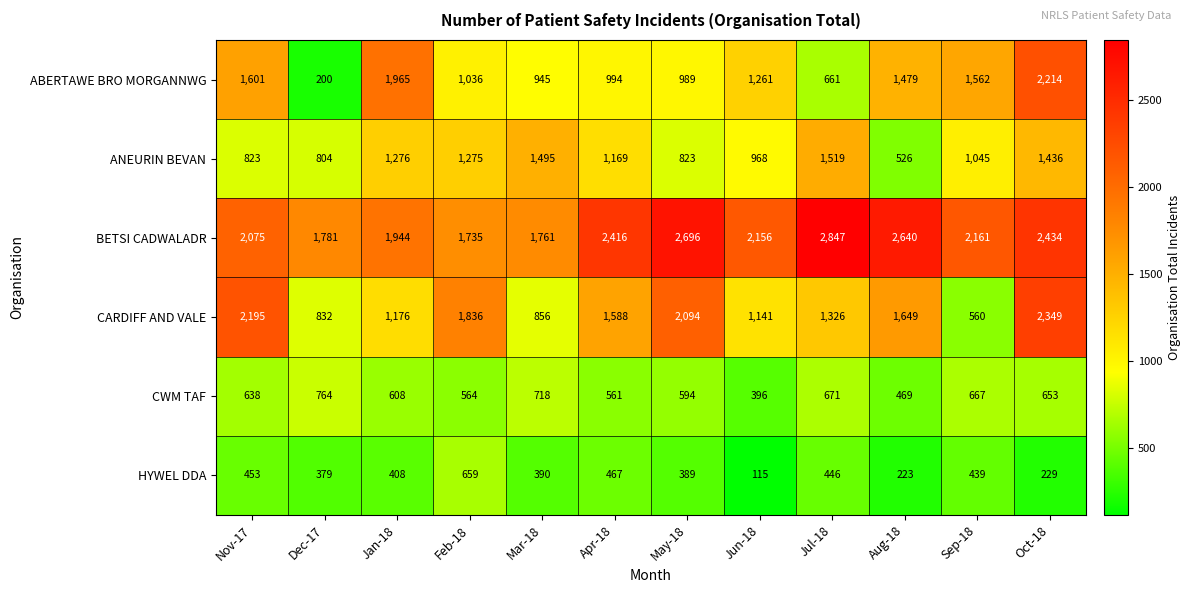

At which label does ABERTAWE BRO MORGANNWG first exceed 1261?

Nov-17